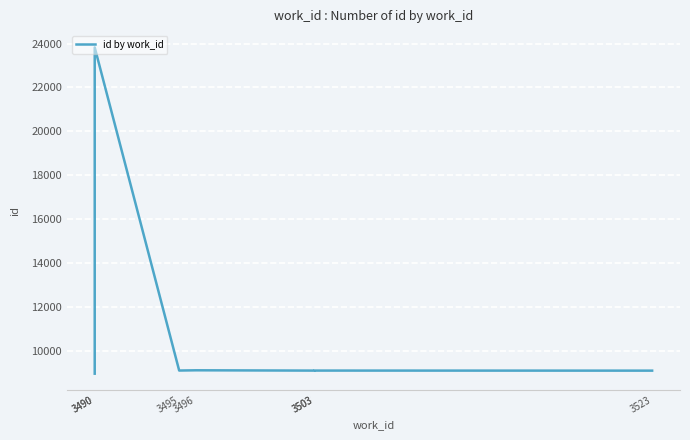

What is the value of the 2nd point from the left?

8955